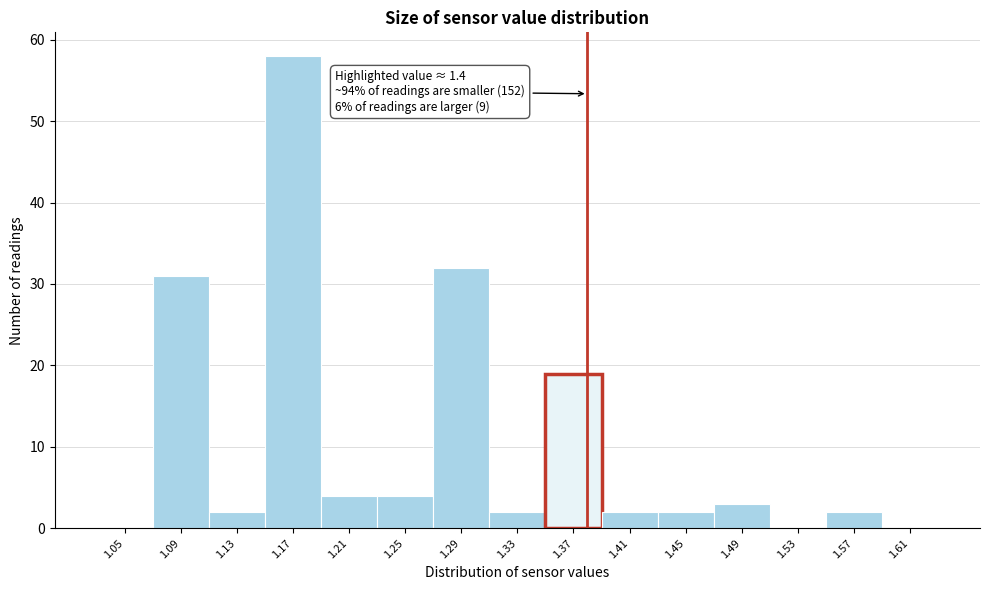

Reading right to left, transcribe all the data shown in this chart.

1.61=0	1.57=2	1.53=0	1.49=3	1.45=2	1.41=2	1.37=19	1.33=2	1.29=32	1.25=4	1.21=4	1.17=58	1.13=2	1.09=31	1.05=0